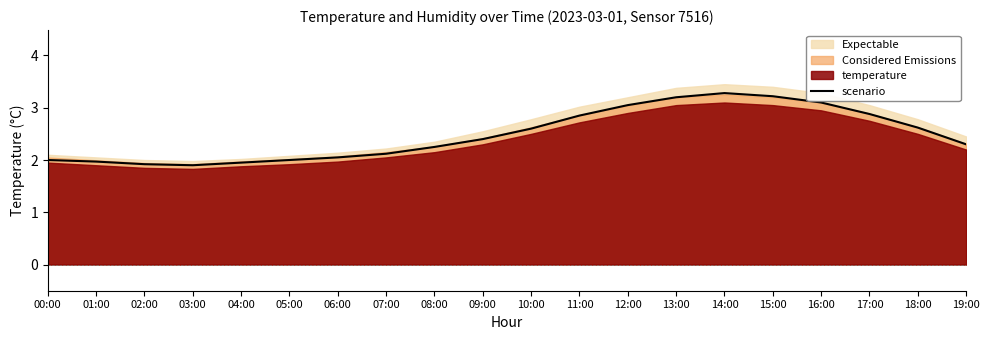

Where is the first local maximum?

14:00